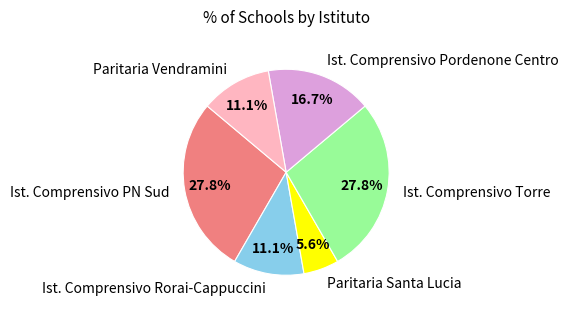

What percentage is the Ist. Comprensivo PN Sud slice, to the nearest percent?

28%